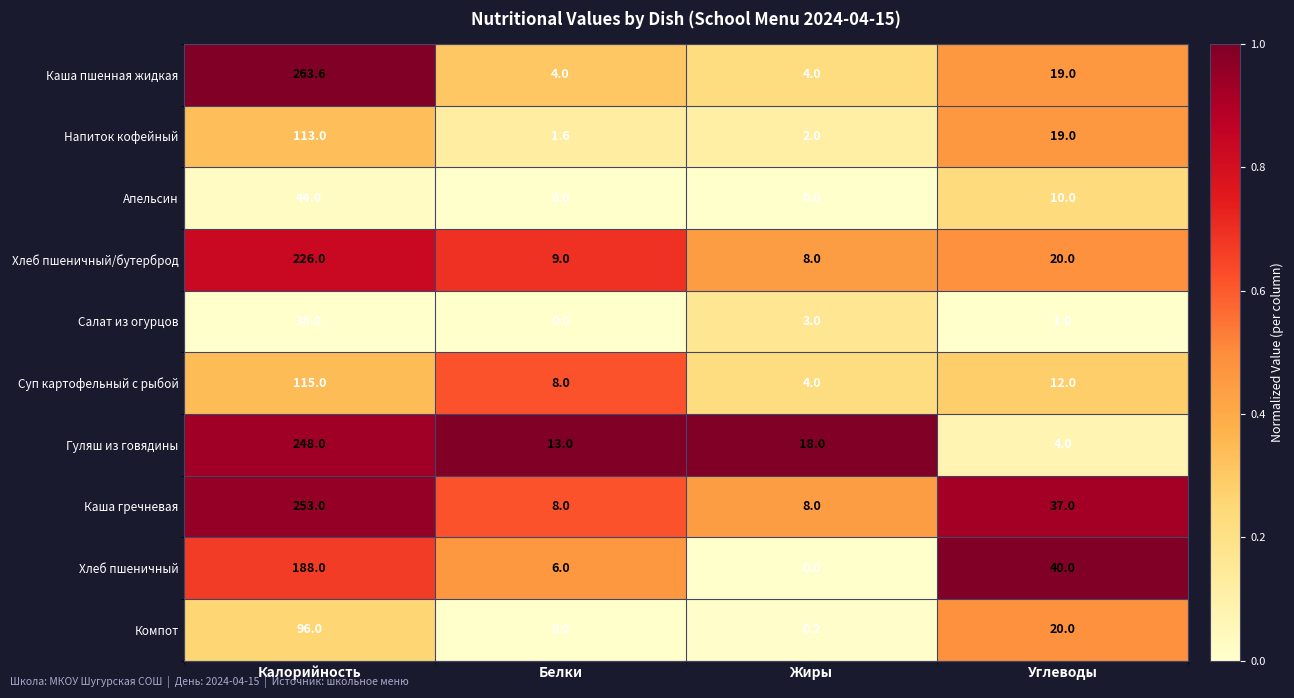

Is the value of Компот at Белки greater than the value of Напиток кофейный at Жиры?

No